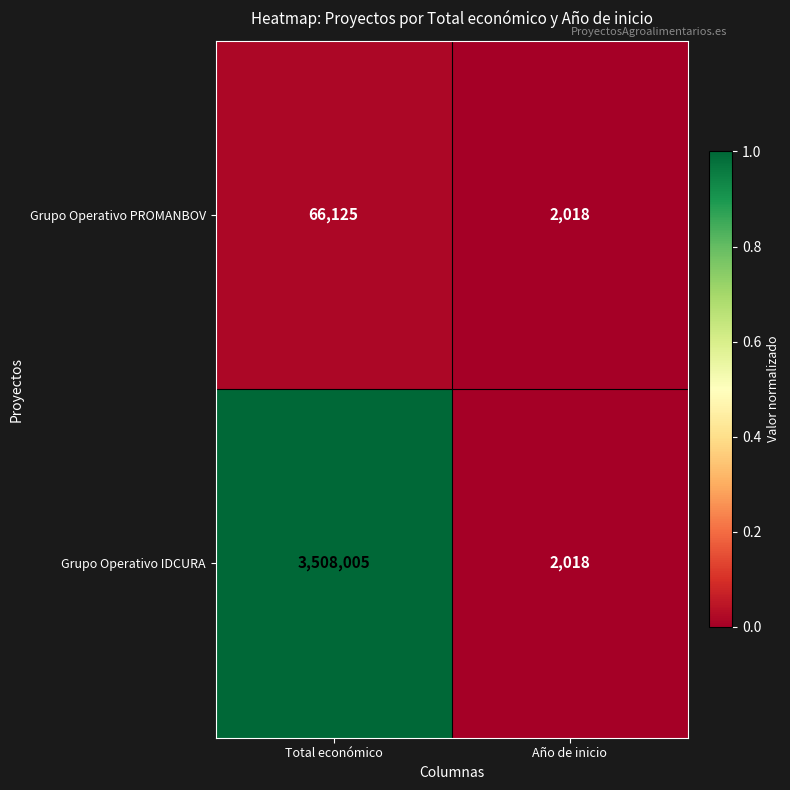

What is the maximum value shown in the chart?

3508005